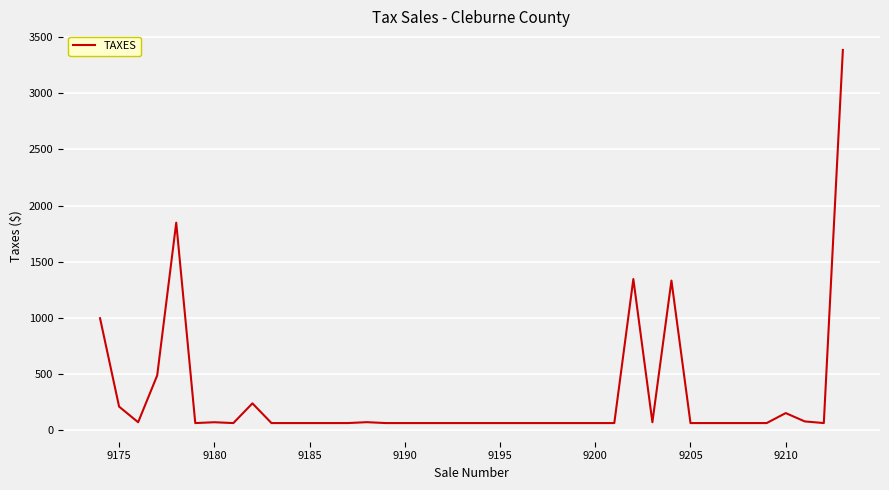

What is the maximum value shown in the chart?

3384.0